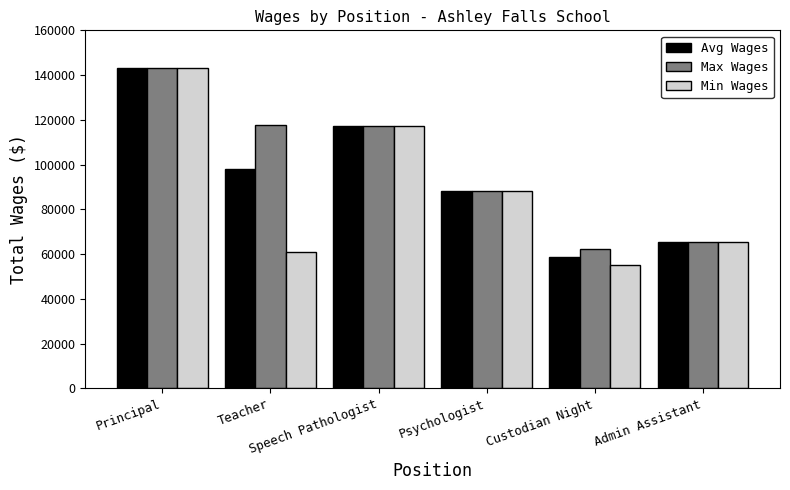

Are the bars grouped side by side (vs. stacked)?

Yes